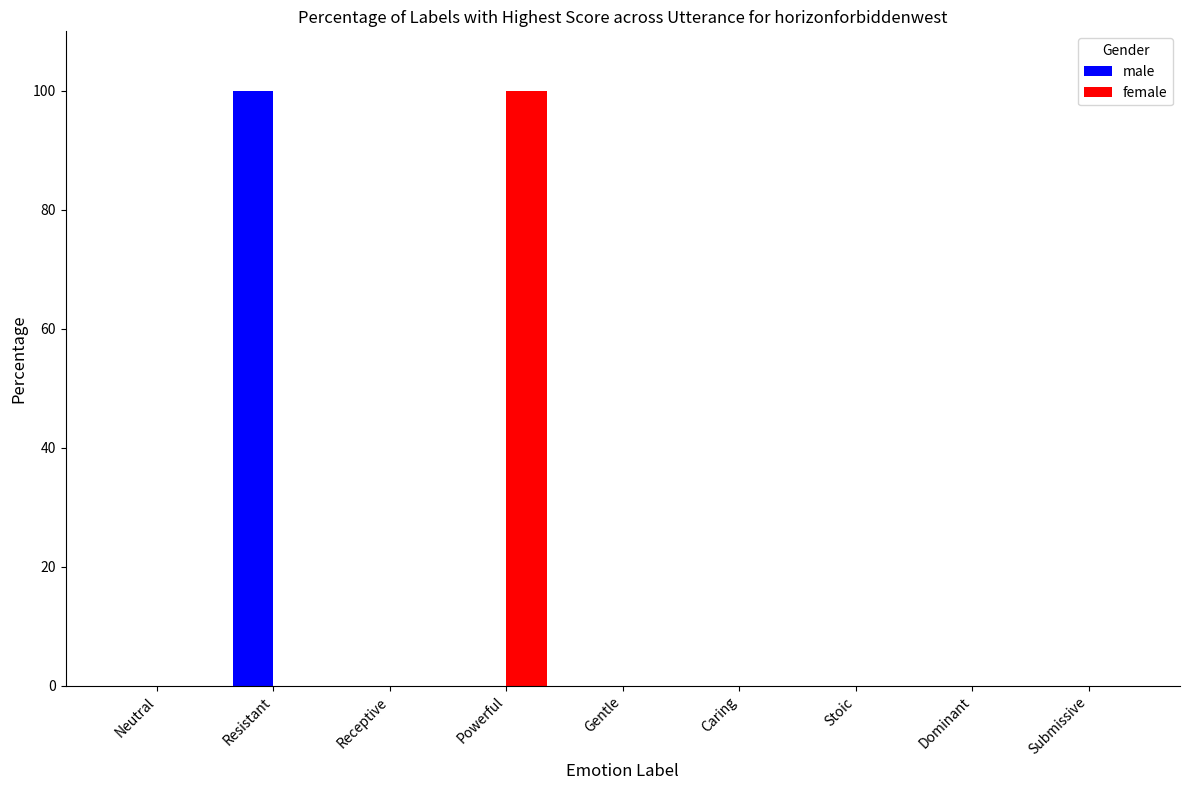

Reading left to right, extract all data points from this chart.

male: Neutral=0	Resistant=100	Receptive=0	Powerful=0	Gentle=0	Caring=0	Stoic=0	Dominant=0	Submissive=0
female: Neutral=0	Resistant=0	Receptive=0	Powerful=100	Gentle=0	Caring=0	Stoic=0	Dominant=0	Submissive=0